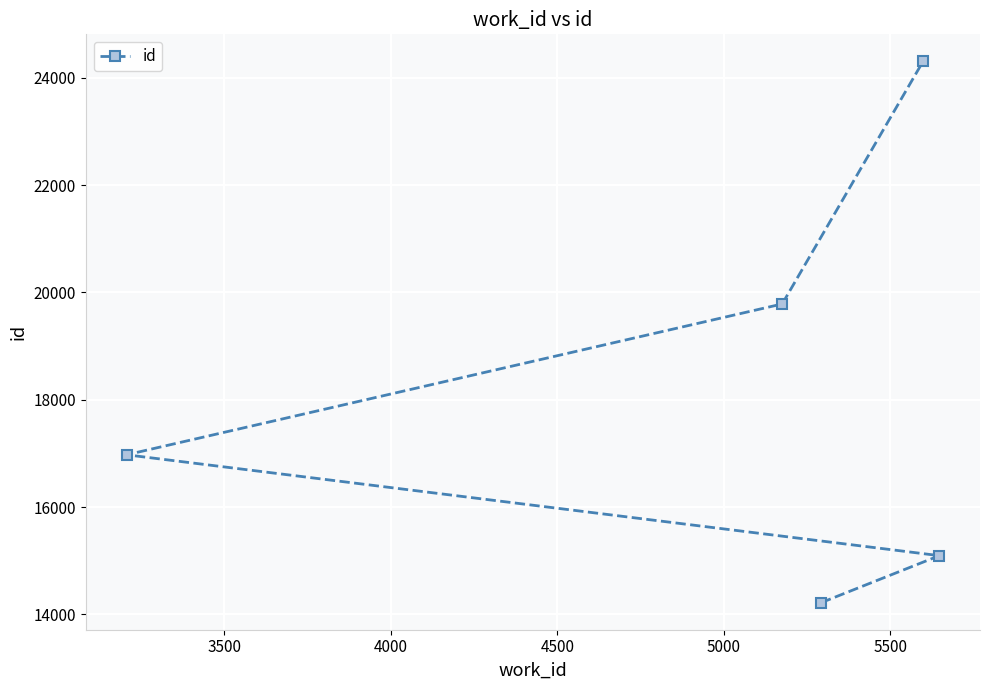

Reading right to left, transcribe all the data shown in this chart.

15094	24306	14218	19785	16974